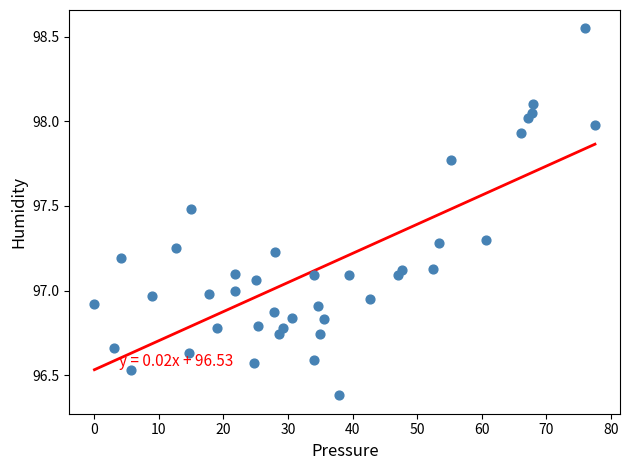

What is the range of X values (max minus min)?

77.6